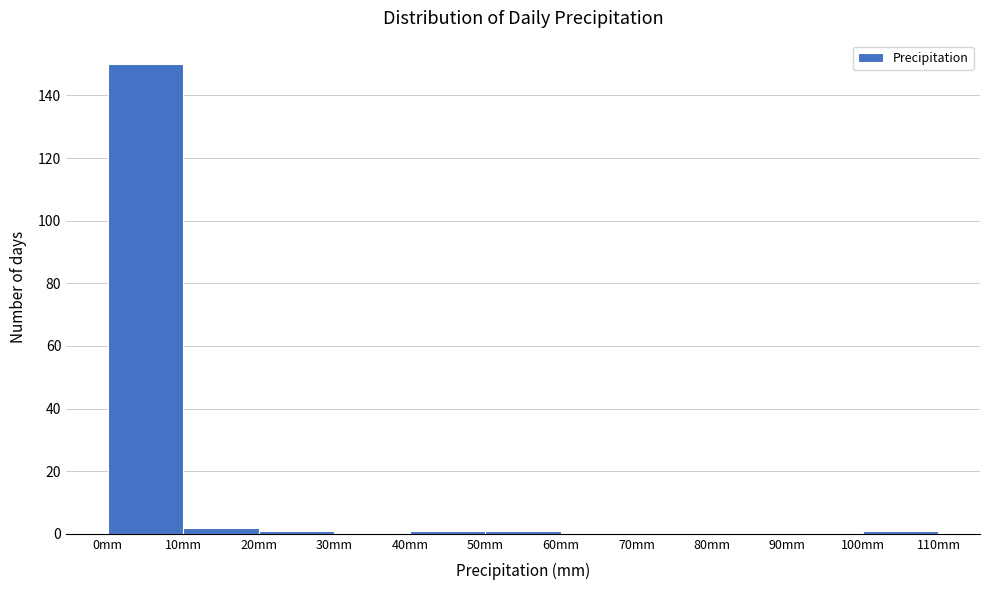

Reading left to right, list every bar in this chart as the range it spans on the x-axis followed by its height. The values are not printed on the chart, so give them approximately, as read against the axis.

0 to 10: 150
10 to 20: 2
20 to 30: under 2
30 to 40: 0
40 to 50: under 2
50 to 60: under 2
60 to 70: 0
70 to 80: 0
80 to 90: 0
90 to 100: 0
100 to 110: under 2